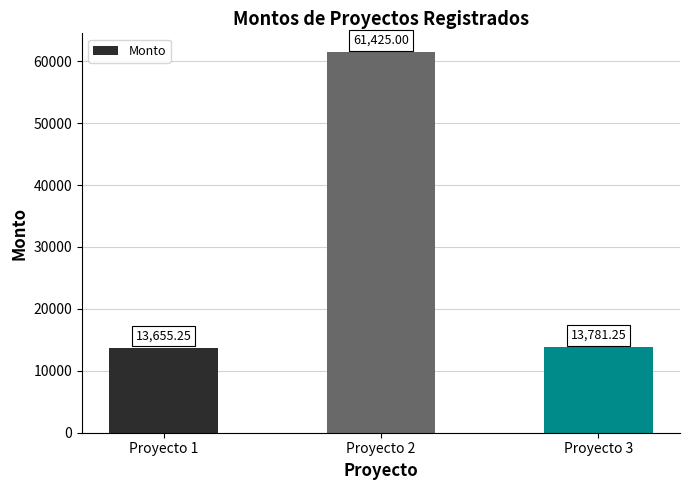

What is the average value?

29620.5